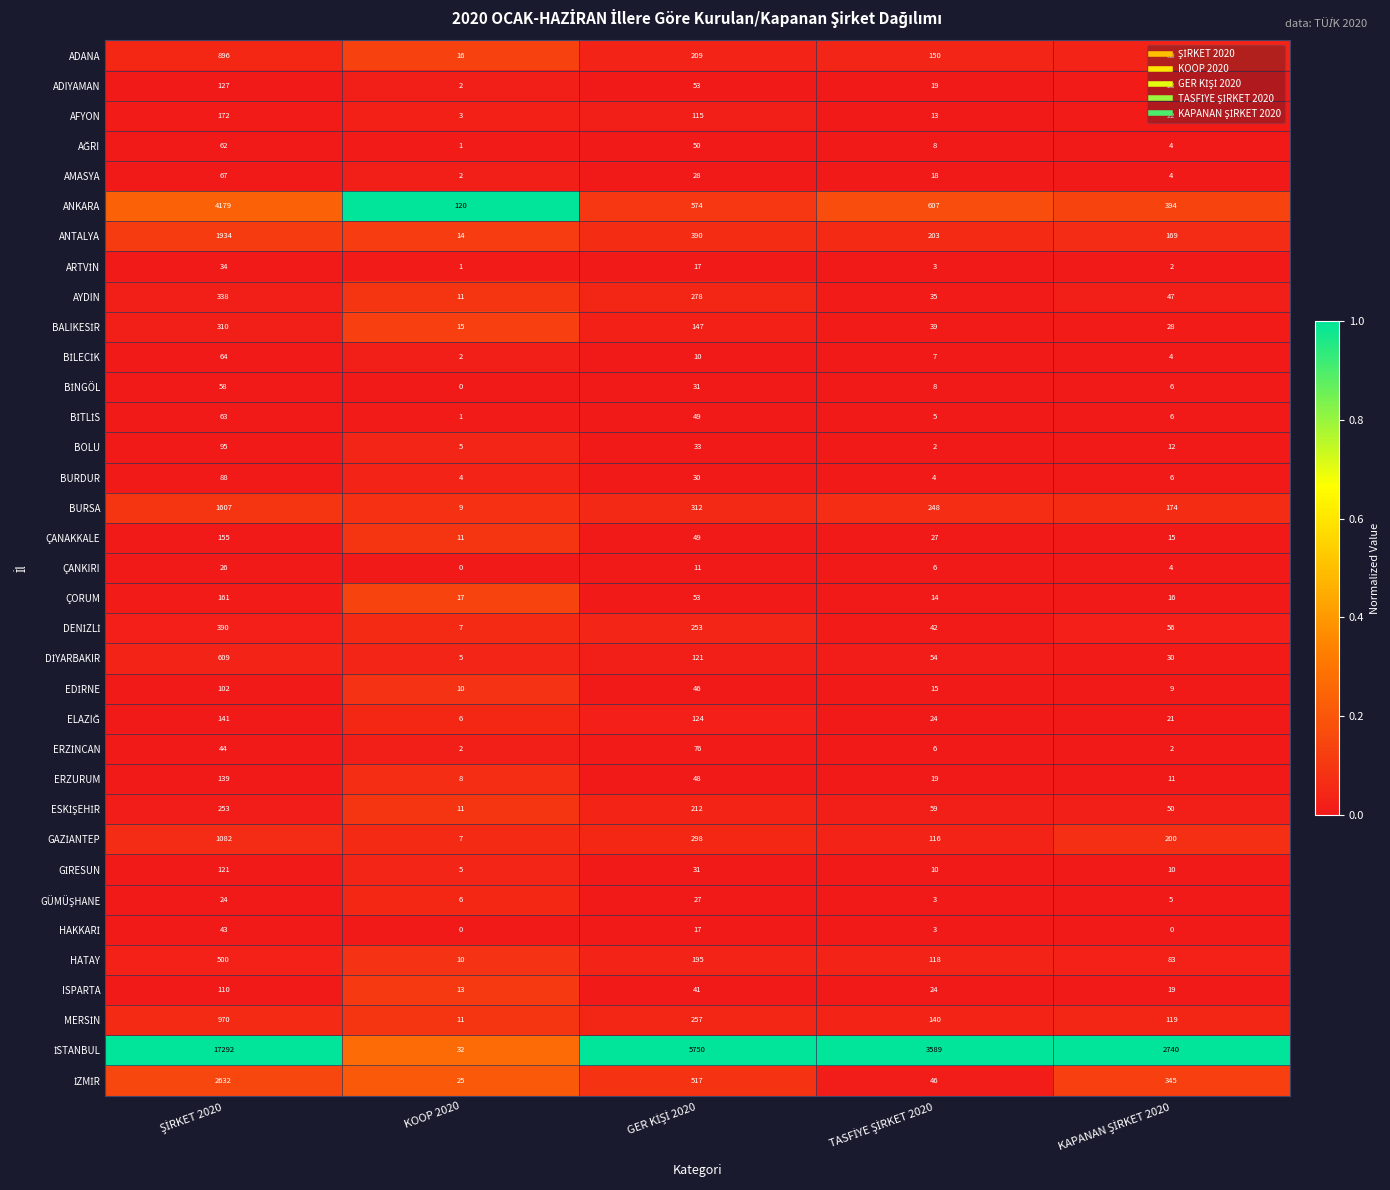

The value of ÇORUM at KOOP 2020 is 12. True or false?

False